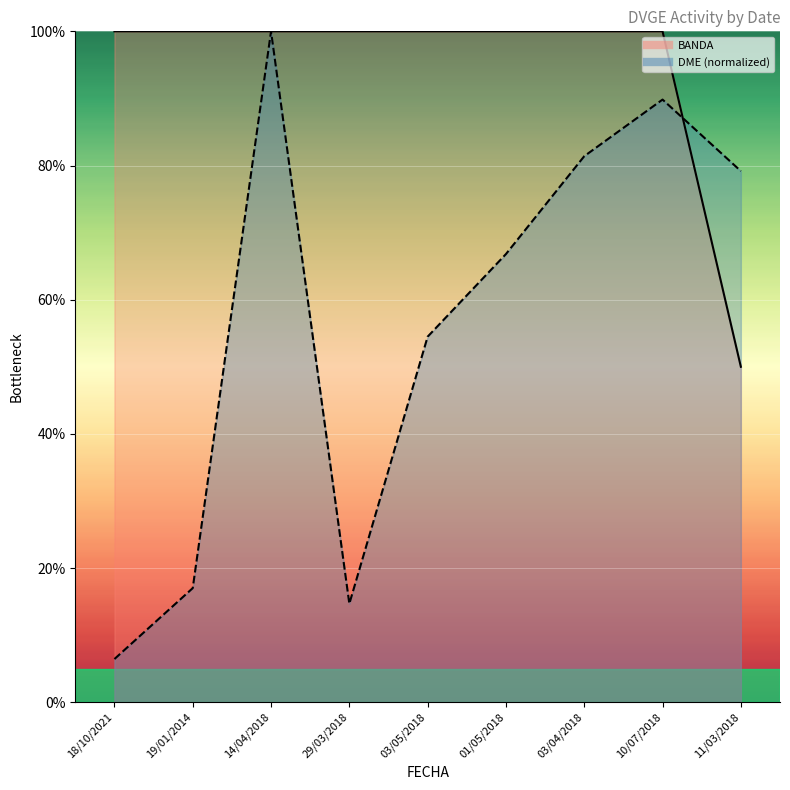

The BANDA series shows 100.0 at 18/10/2021. True or false?

True